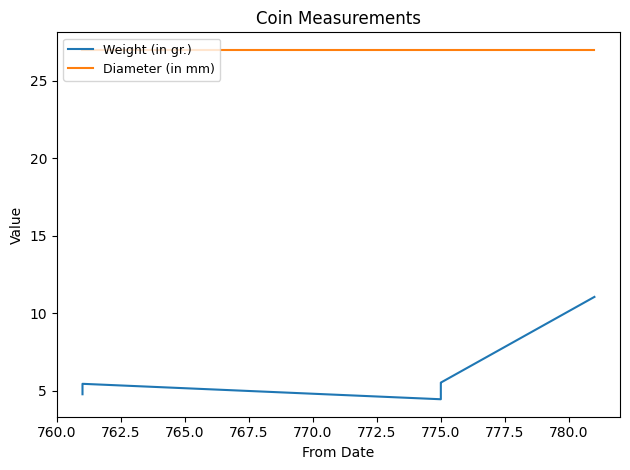

What is the label of the 3rd point from the right?

775.0